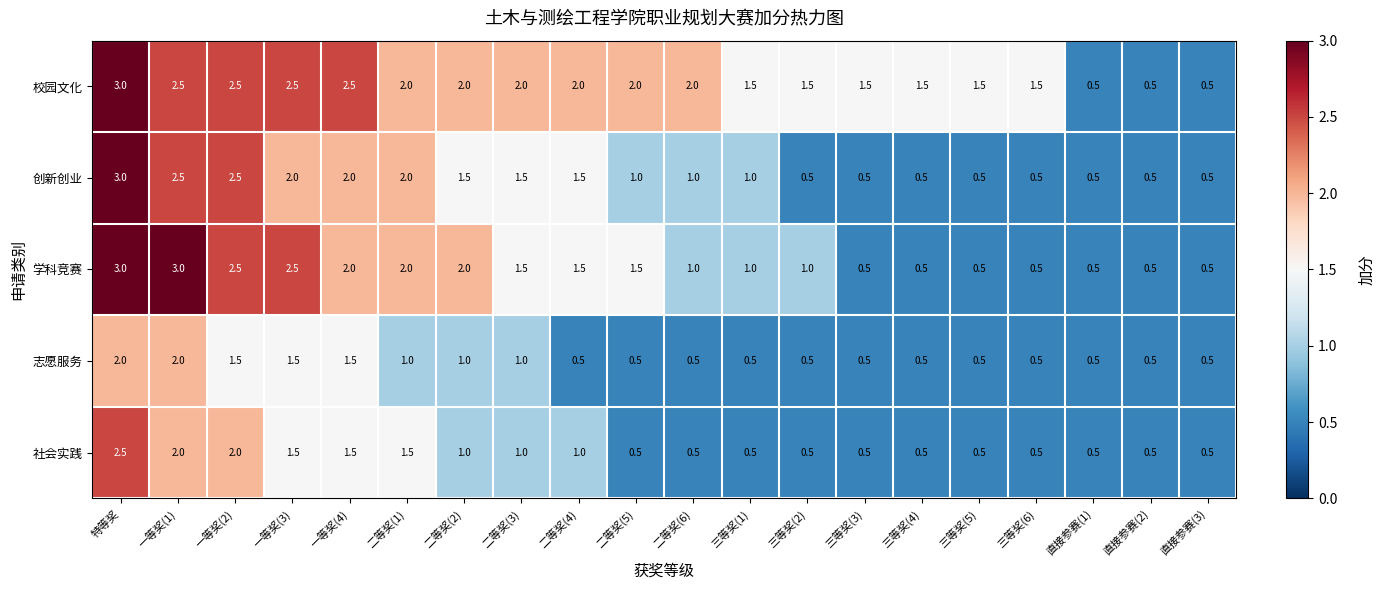

What is the difference between the highest and lowest values at 三等奖(6)?

1.0